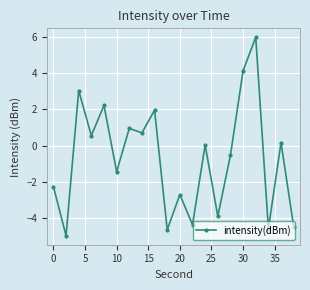

How many series are shown in this chart?

1